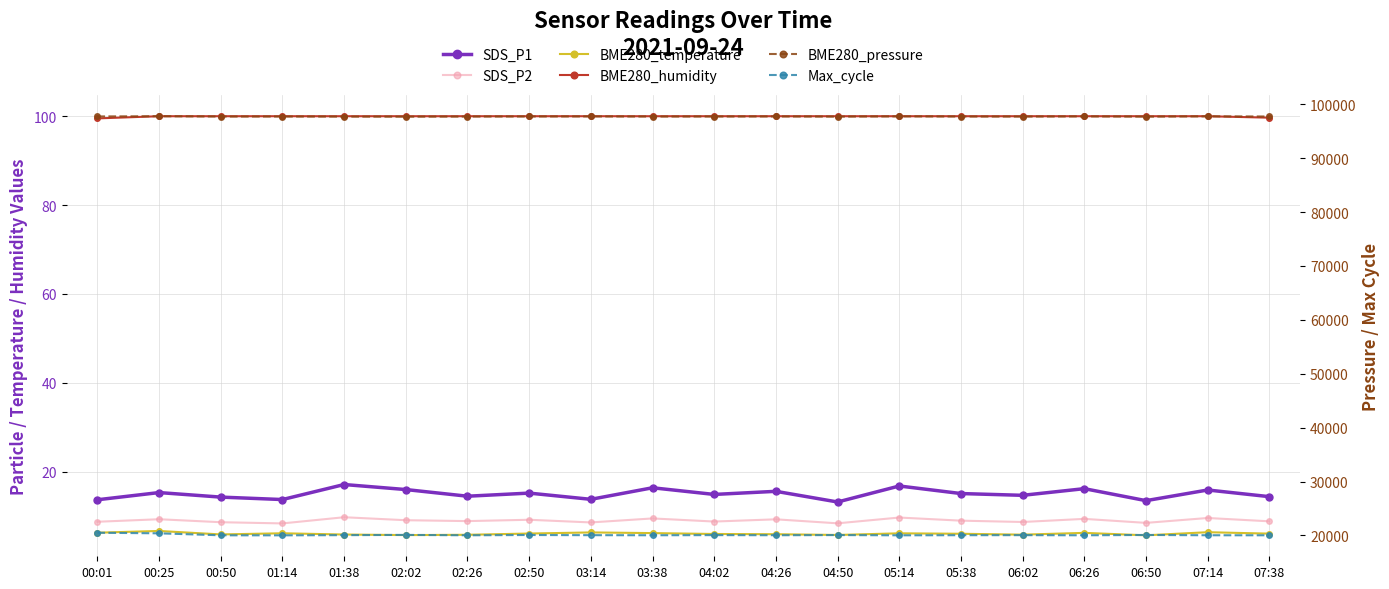

True or false: BME280_humidity and Max_cycle cross at least once.

False